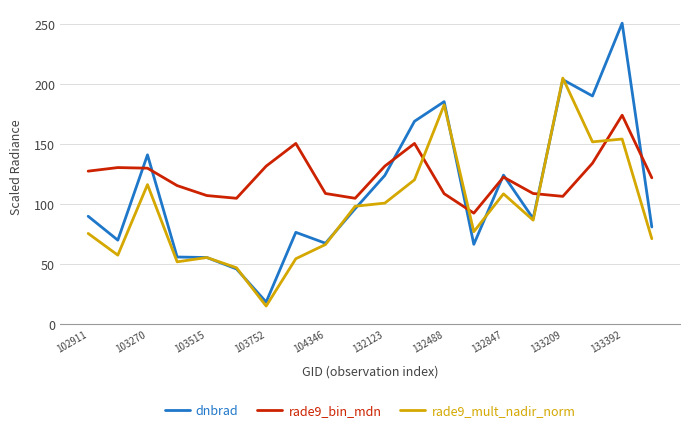

Which series has the largest total across all categories?

rade9_bin_mdn